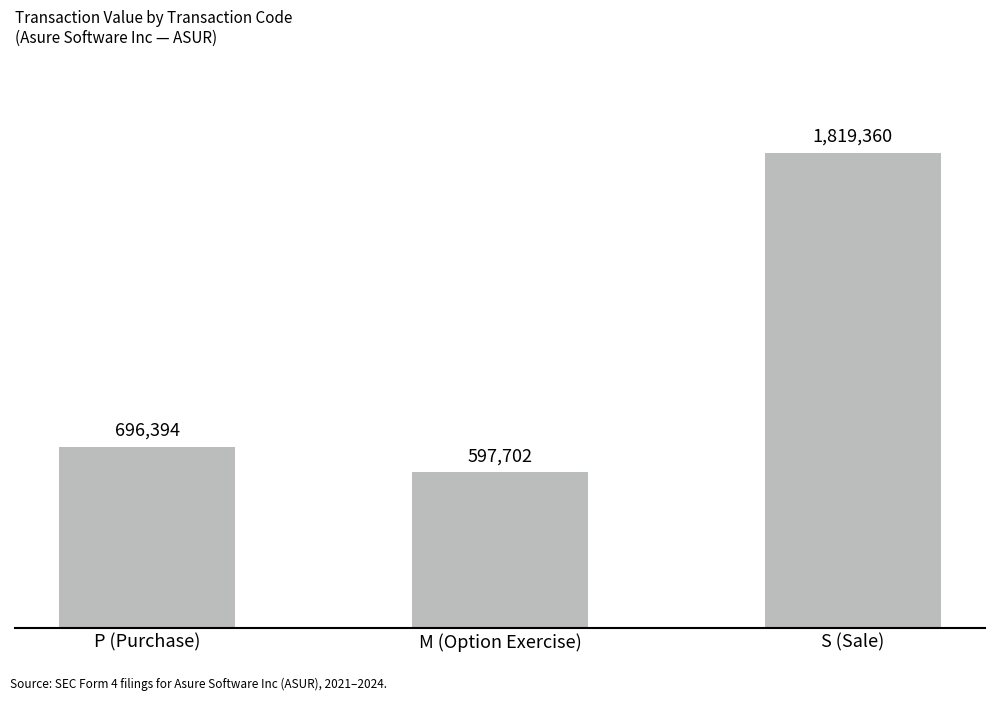

Are the bars horizontal?

No